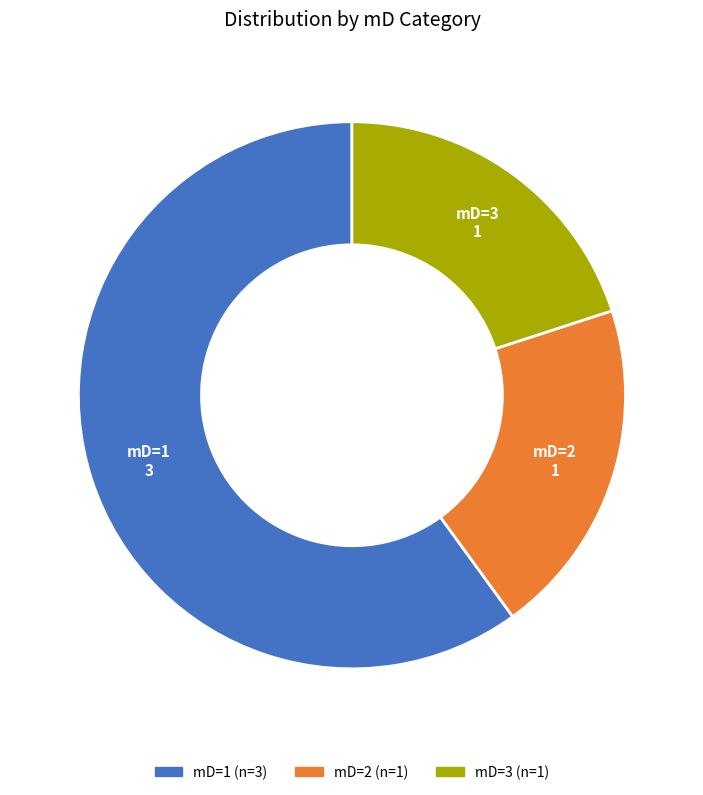

Is there a majority slice in this chart?

Yes